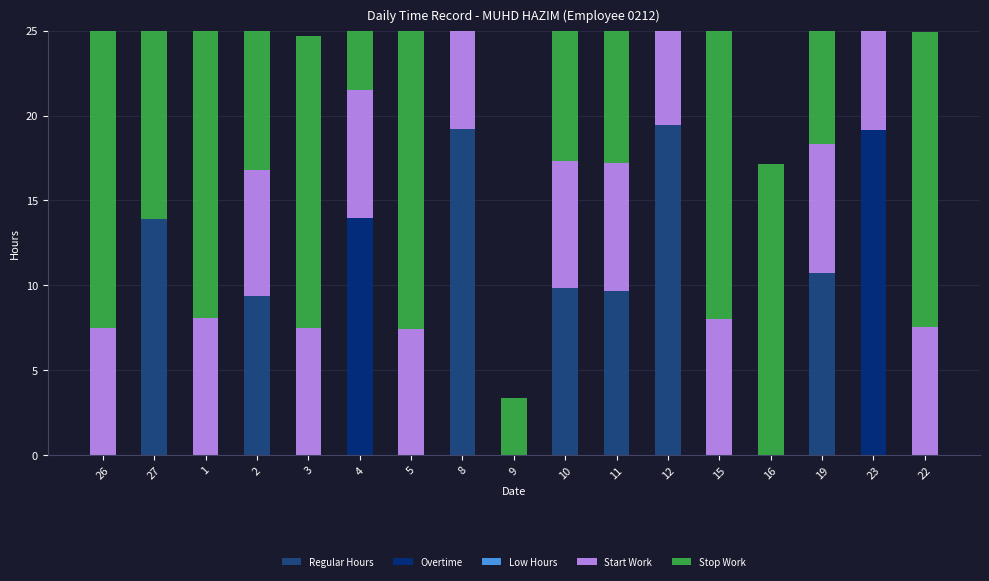

What is the highest value of the Start Work series?

8.2